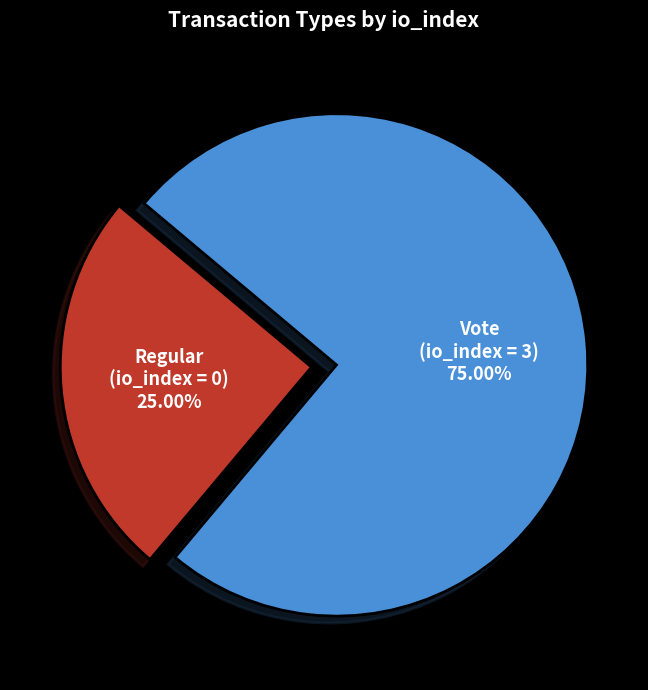

How many segments does this pie chart have?

2